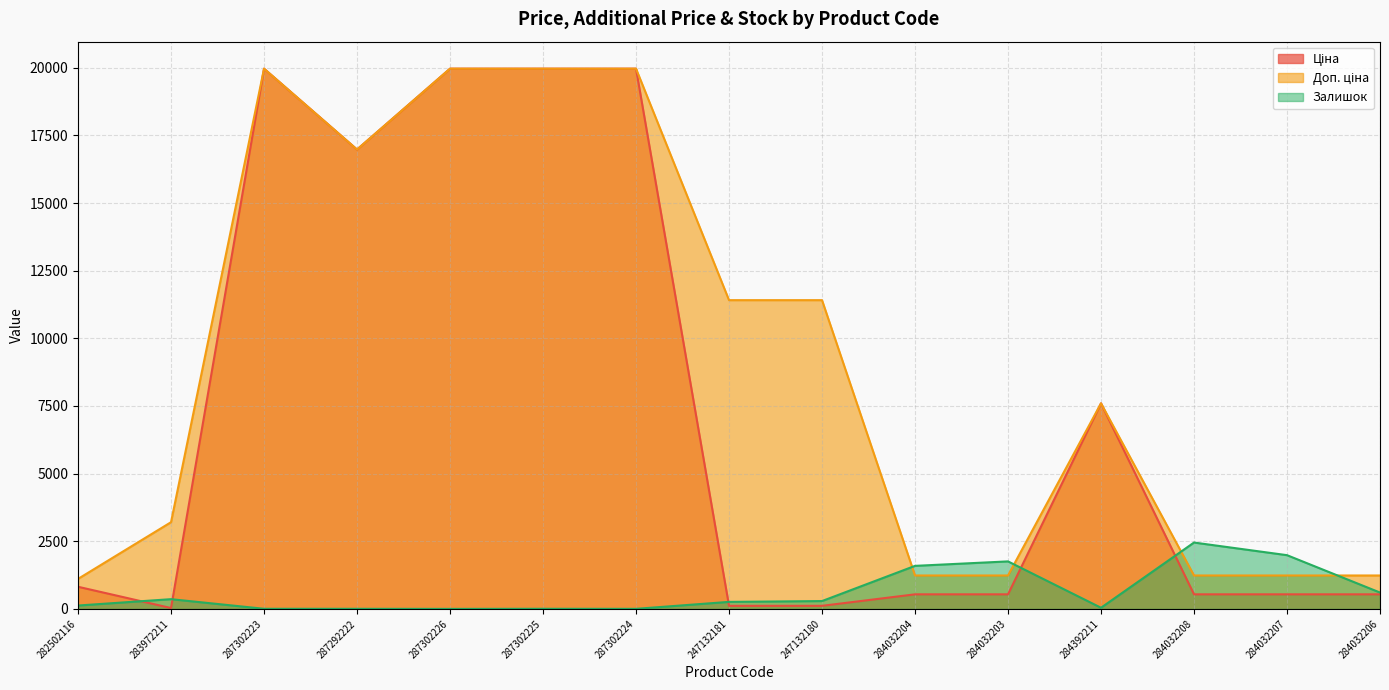

What is the total value across all series at 284032206?

2379.4